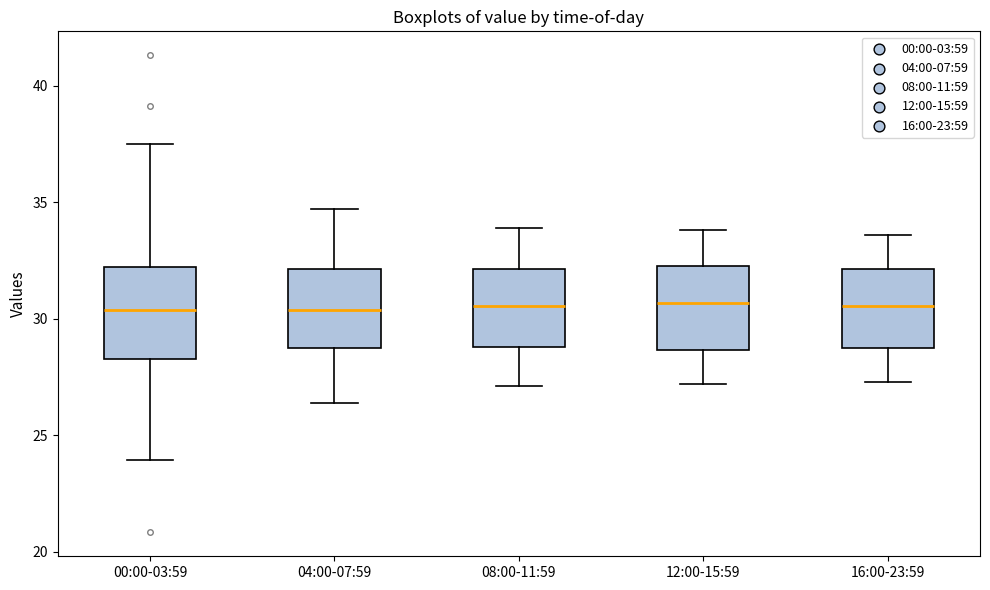

Reading left to right, read every box against the y-axis: the position of its median line, the range the box covers, and the ends of its whiskers. The values are not printed on the chart, so give them approximately, as read against the axis.

00:00-03:59: median 30.5, box 28.5 to 32.0, whiskers 24.0 to 37.5
04:00-07:59: median 30.5, box 29.0 to 32.0, whiskers 26.5 to 34.5
08:00-11:59: median 30.5, box 29.0 to 32.0, whiskers 27.0 to 34.0
12:00-15:59: median 30.5, box 28.5 to 32.5, whiskers 27.0 to 34.0
16:00-23:59: median 30.5, box 29.0 to 32.0, whiskers 27.5 to 33.5